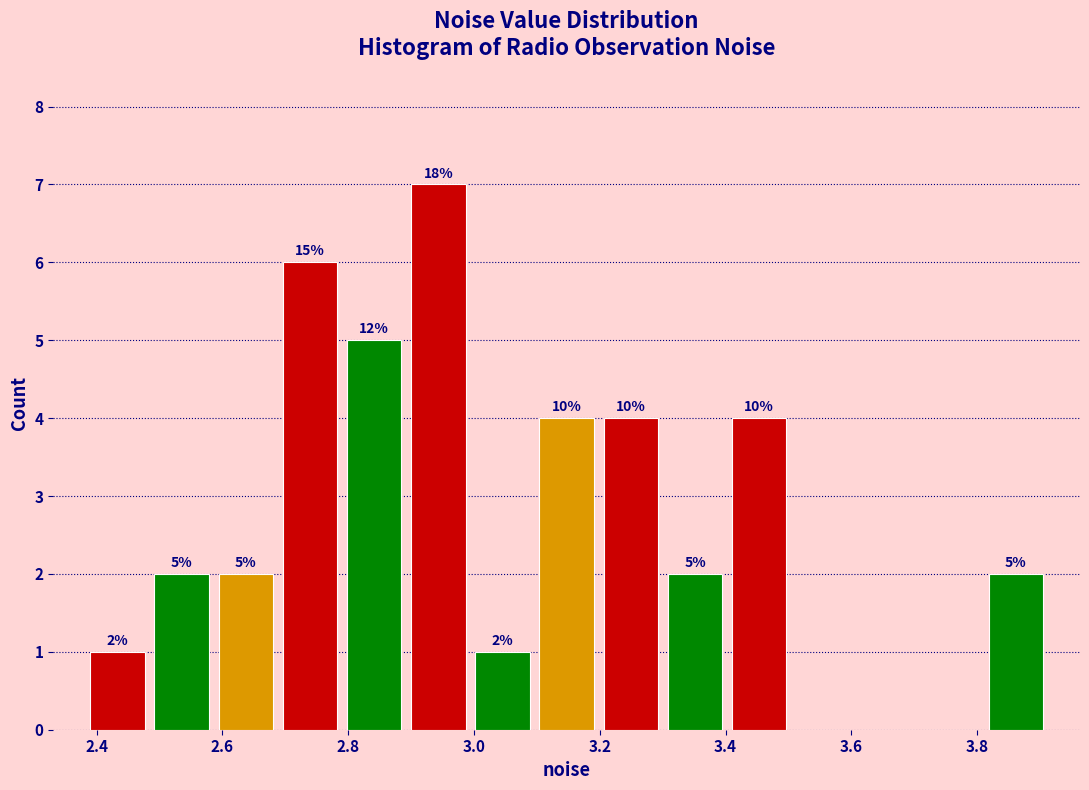

Over which range of the x-axis is the bar tallest?

2.90 to 3.00